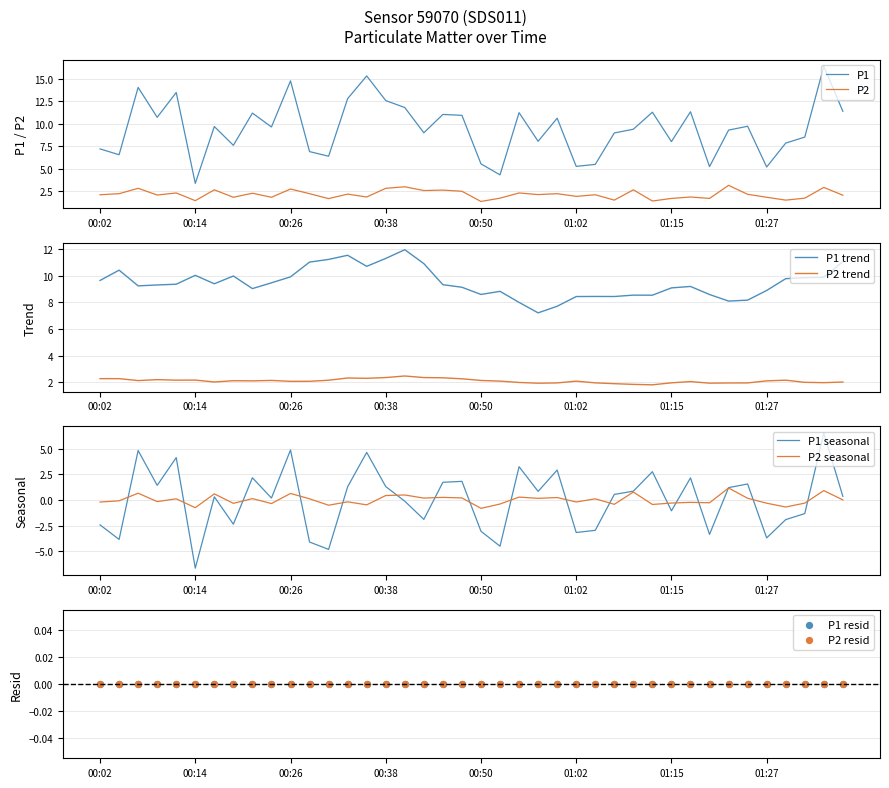

What is the total value across all series at 00:36?

17.2